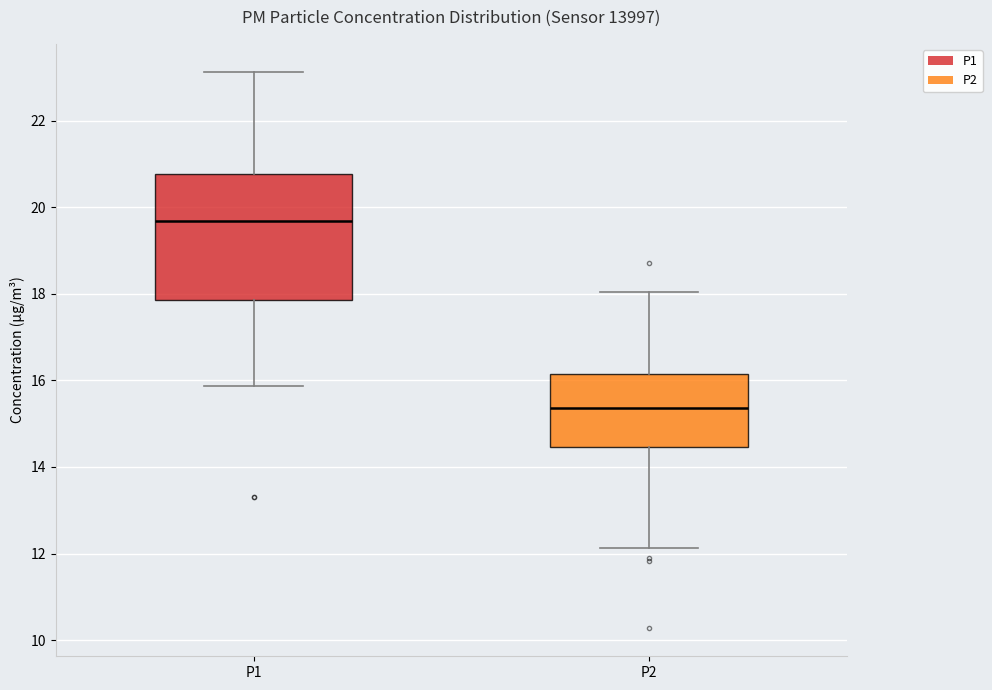

Where does the upper whisker of the box for P2 end on the y-axis? The values are not printed on the chart, so give them approximately, as read against the axis.

18.0